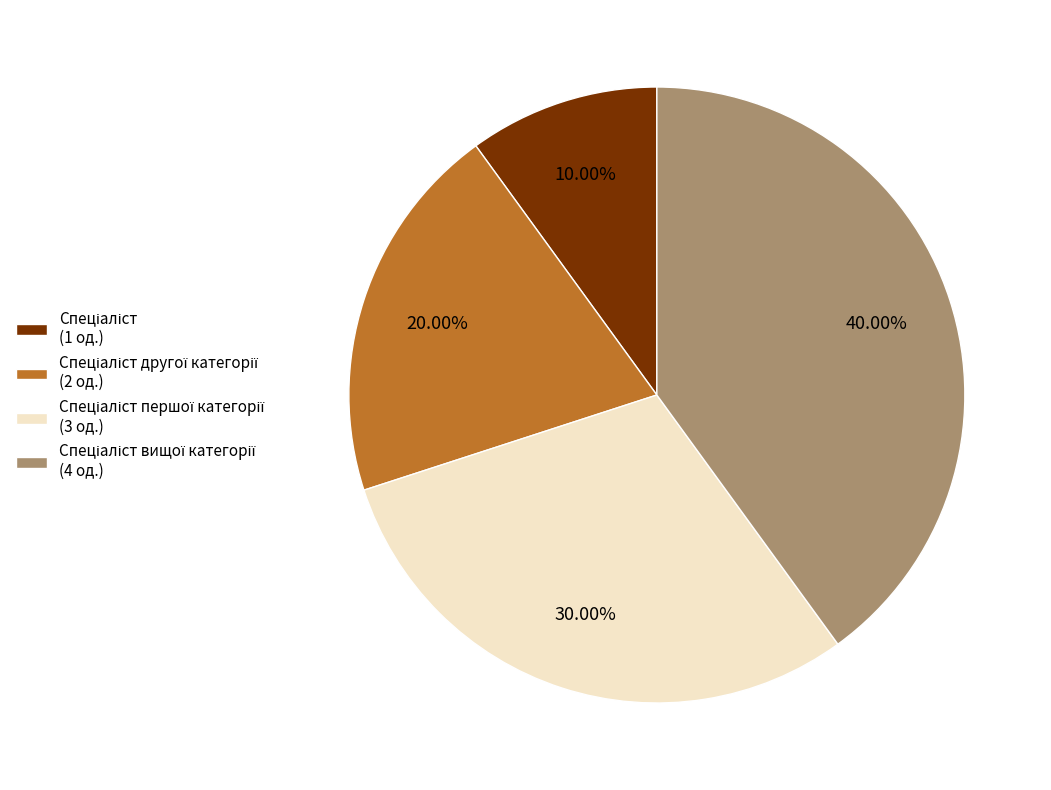

Is there any slice that represents more than half of the pie?

No